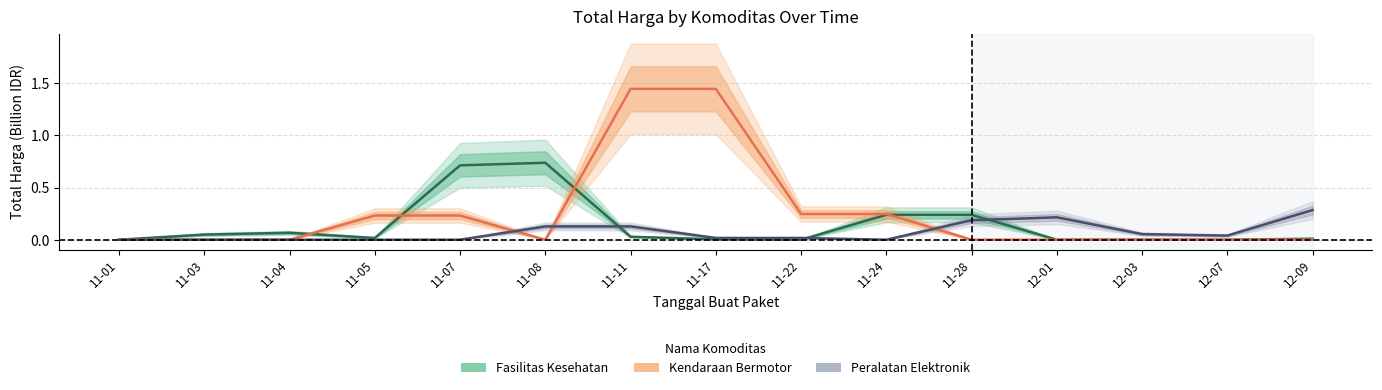

How many interior local peaks does the Fasilitas Kesehatan series have?

2